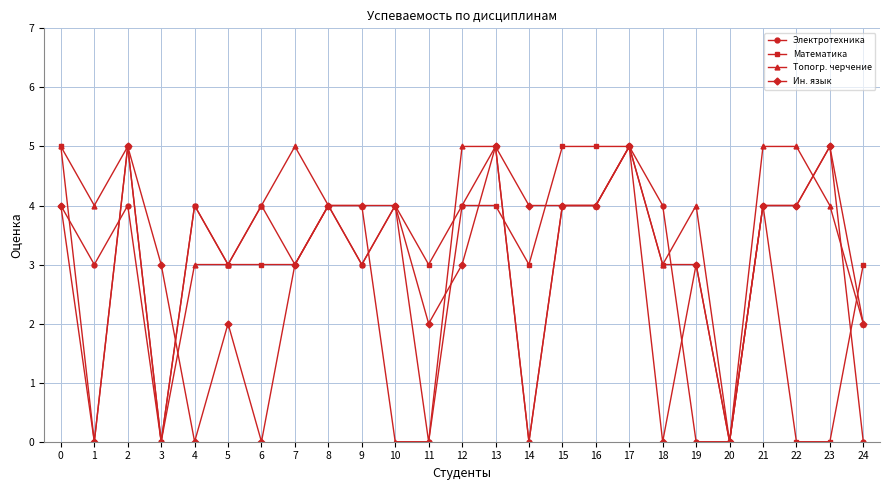

The value of Математика at 7 is 3. True or false?

True